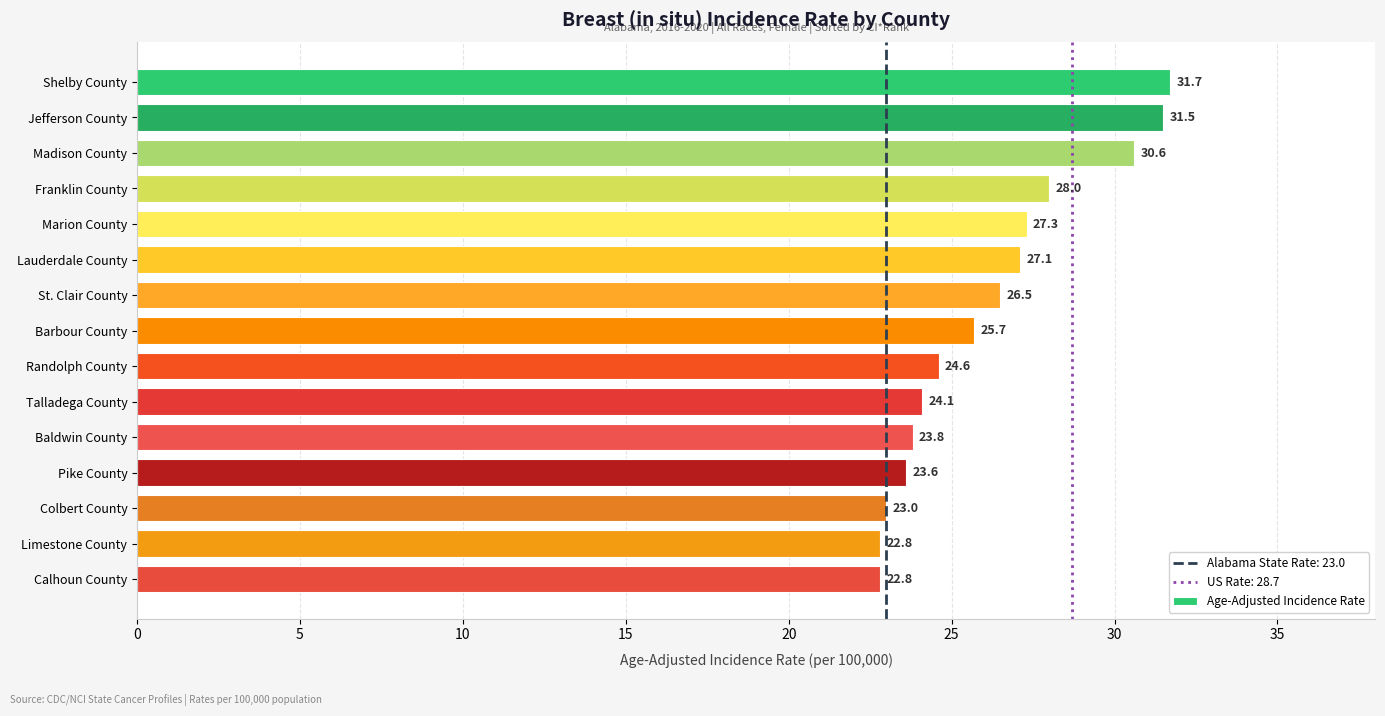

What is the label of the 9th bar from the bottom?

St. Clair County